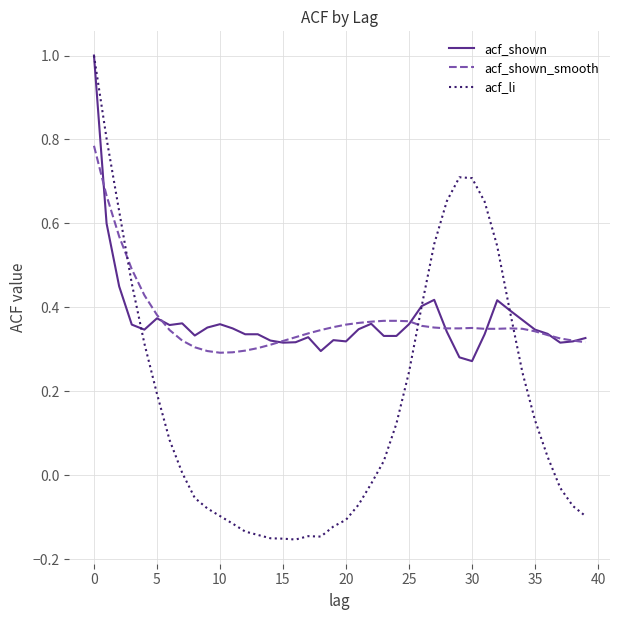

What is the highest value of the acf_li series?

1.0